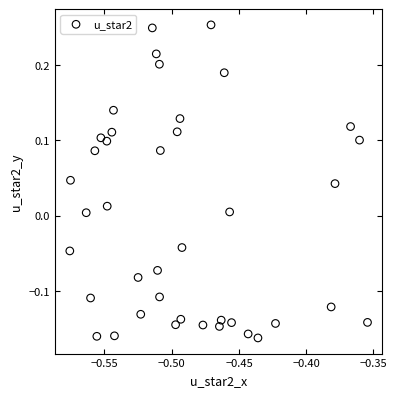

What is the range of Y values (max minus min)?

0.4